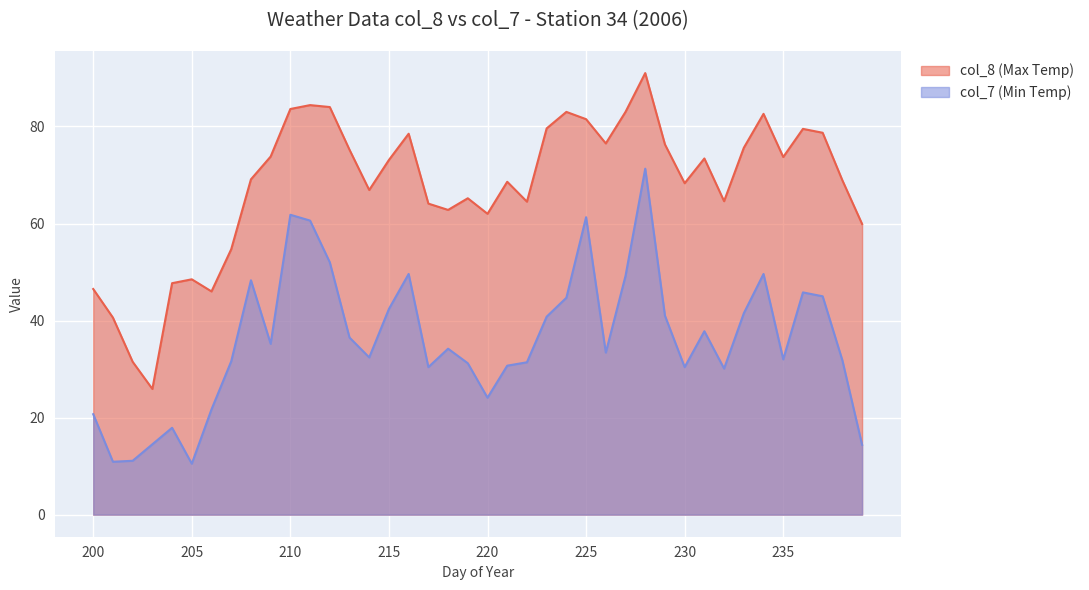

Reading right to left, list all the values displayed in this chart.

col_8 (Max Temp): 239=59.9	238=68.9	237=78.7	236=79.5	235=73.7	234=82.6	233=75.6	232=64.6	231=73.4	230=68.3	229=76.3	228=91.0	227=83.0	226=76.5	225=81.5	224=83.0	223=79.6	222=64.5	221=68.6	220=62.0	219=65.2	218=62.8	217=64.1	216=78.5	215=73.1	214=66.9	213=75.2	212=84.0	211=84.4	210=83.6	209=73.8	208=69.1	207=54.7	206=46.0	205=48.5	204=47.7	203=25.9	202=31.5	201=40.6	200=46.5
col_7 (Min Temp): 239=14.4	238=31.8	237=45.0	236=45.8	235=32.0	234=49.6	233=41.5	232=30.1	231=37.8	230=30.4	229=41.0	228=71.3	227=49.2	226=33.4	225=61.3	224=44.7	223=40.8	222=31.4	221=30.7	220=24.1	219=31.2	218=34.2	217=30.4	216=49.6	215=42.4	214=32.4	213=36.5	212=52.0	211=60.6	210=61.8	209=35.2	208=48.3	207=31.6	206=21.7	205=10.5	204=17.9	203=14.5	202=11.1	201=10.9	200=20.7